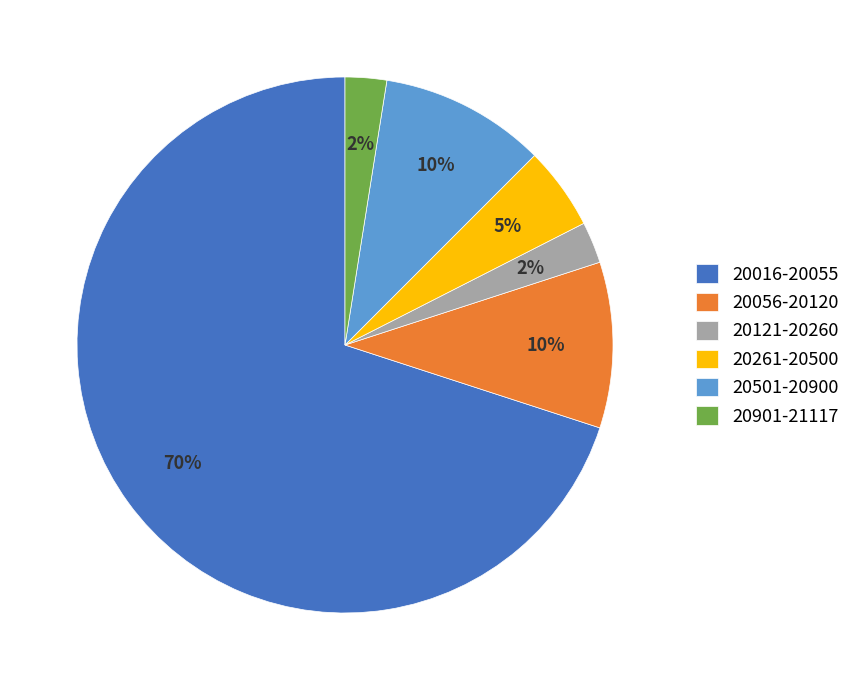

Which has a higher value, 20901-21117 or 20501-20900?

20501-20900